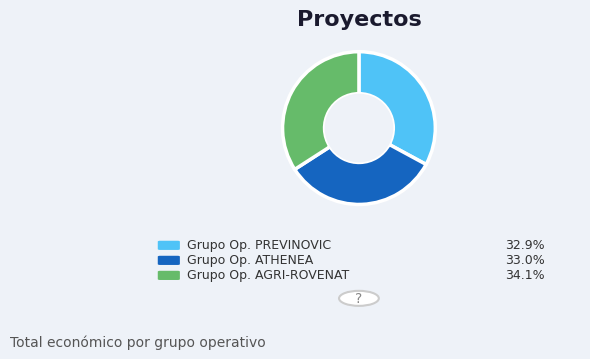

Is there any slice that represents more than half of the pie?

No